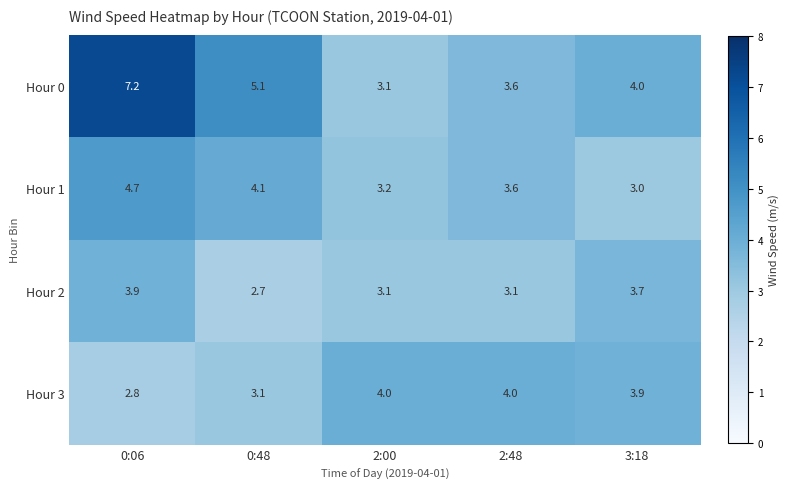

Which series has the largest range (max minus min)?

Hour 0